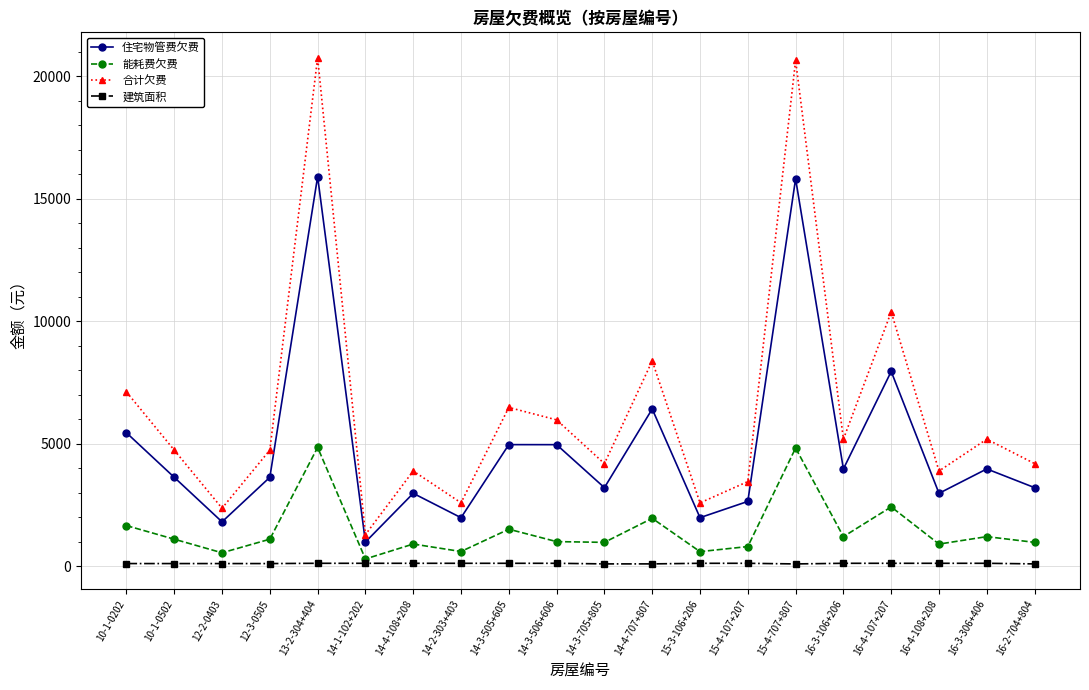

What position from the right is 12-3-0505?

17